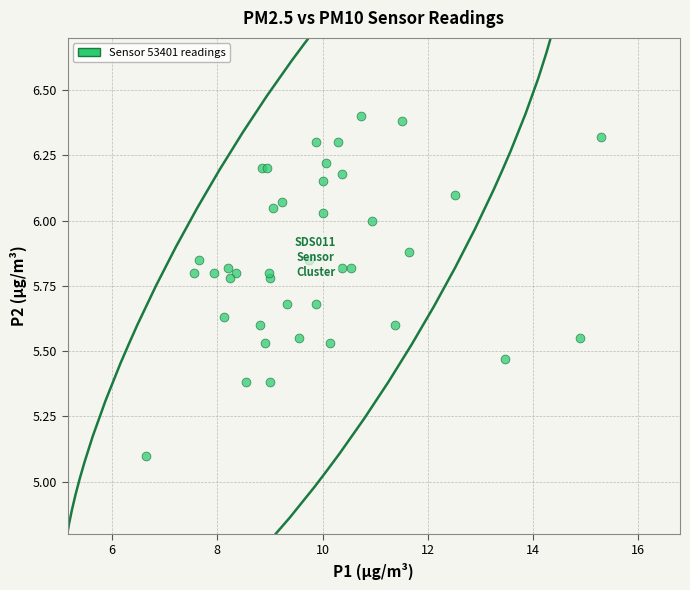

What Y value in the scatter plot is closest to 5?

5.1